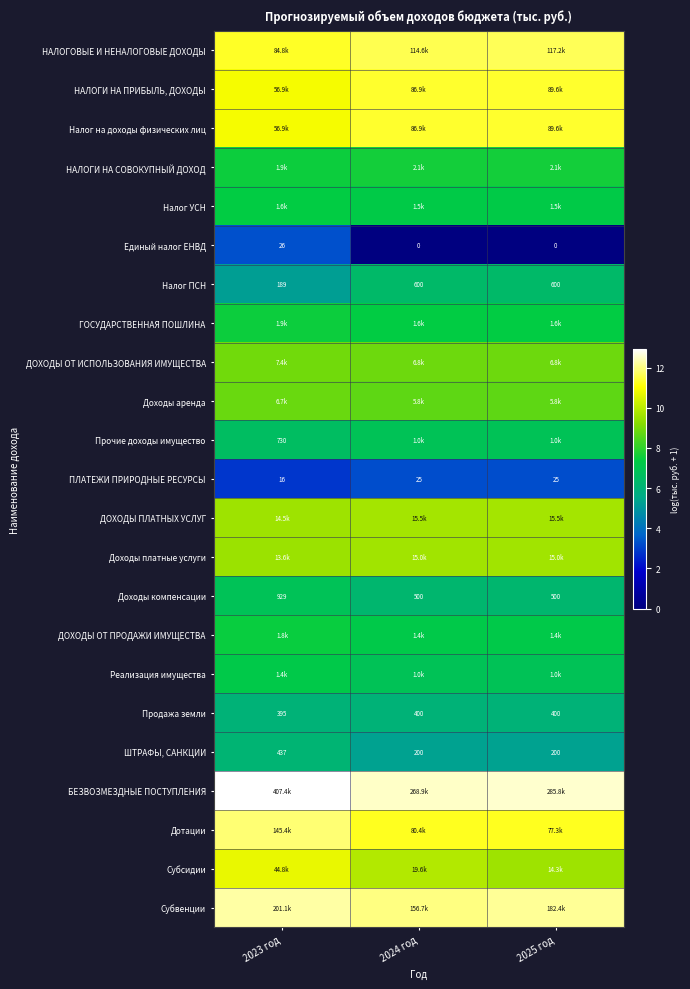

What is the highest value of the НАЛОГИ НА ПРИБЫЛЬ, ДОХОДЫ series?

11.4